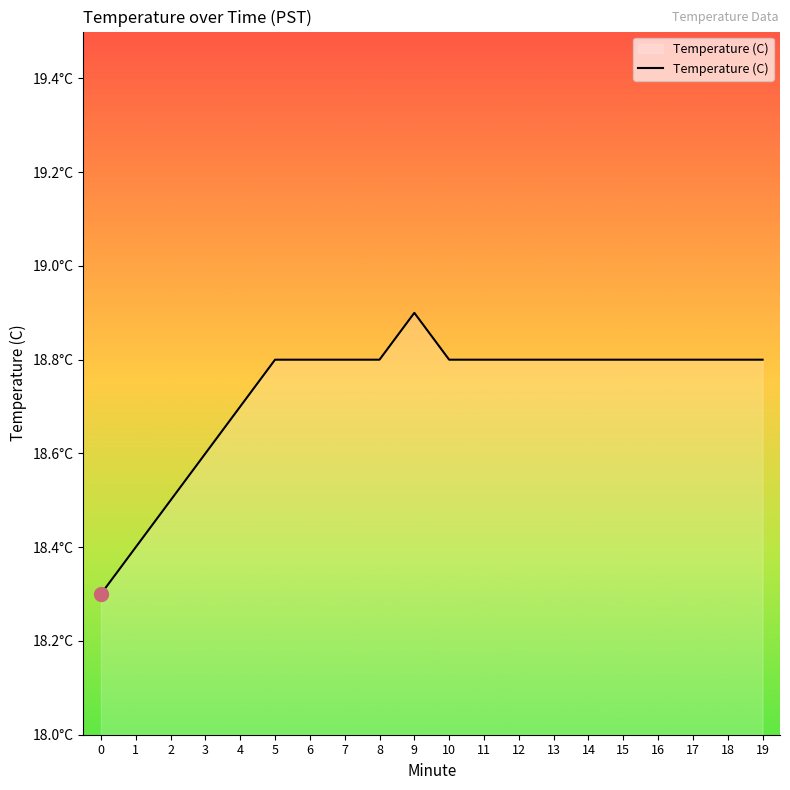

Does the chart have visible grid lines?

No